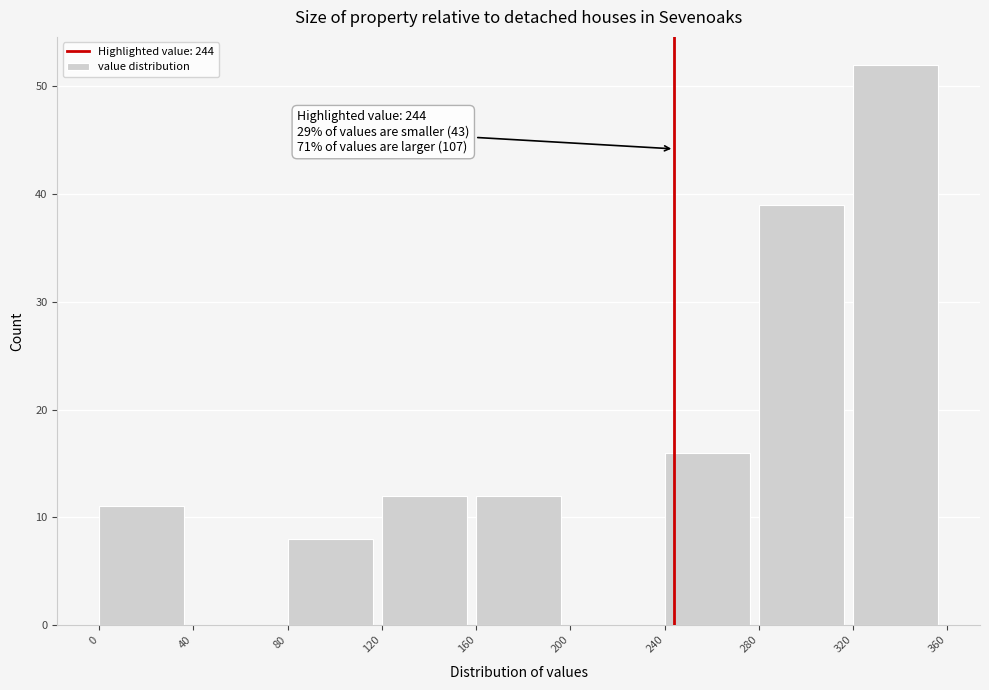

Which range on the x-axis has the tallest bar?

320 to 360